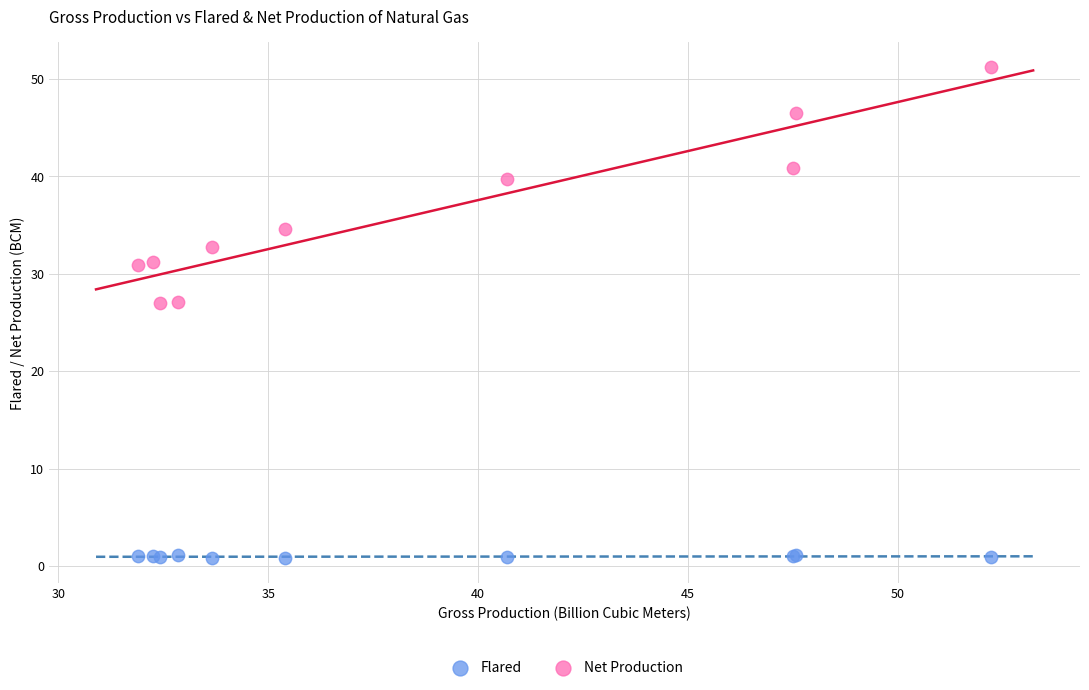

Which series contains the highest Y value?

Net Production